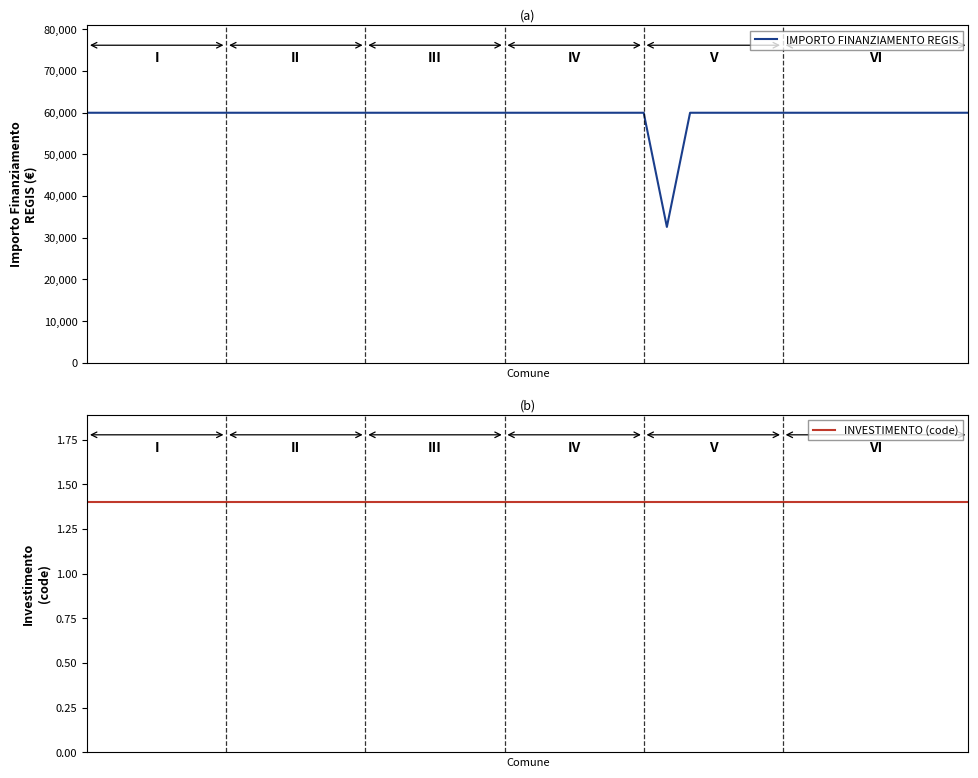

What is the total value across all series at 6?

59967.4